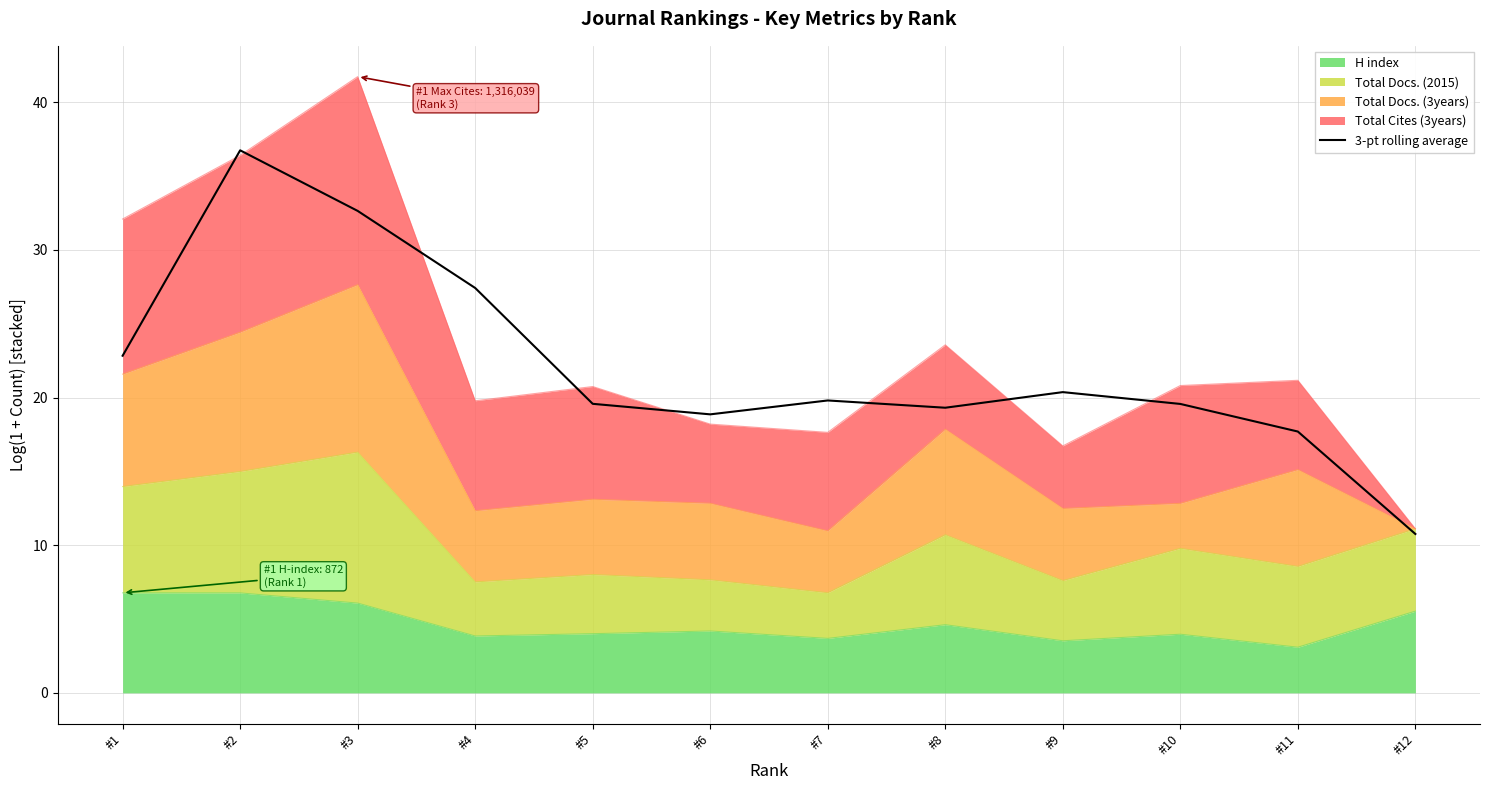

What is the change in value from #4 to #5?

-7.8